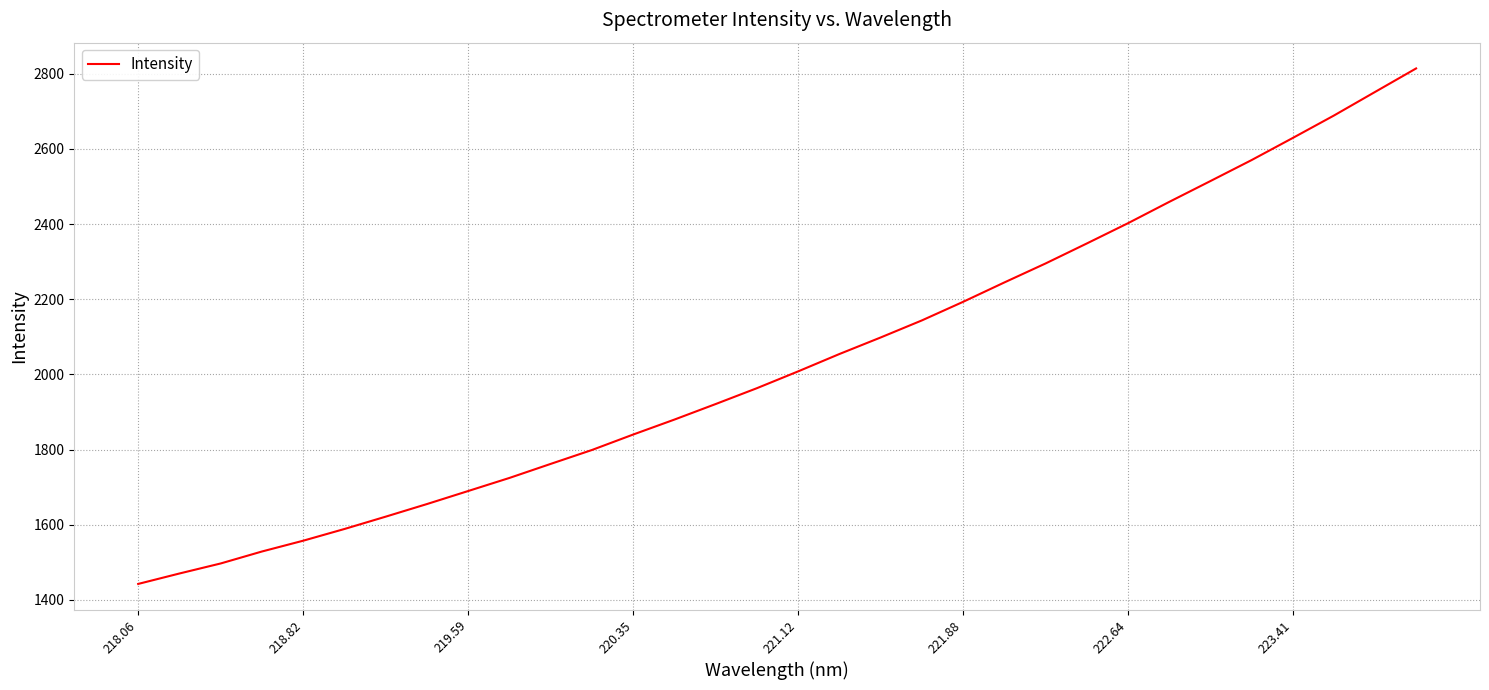

What is the sum of all values?

65155.0